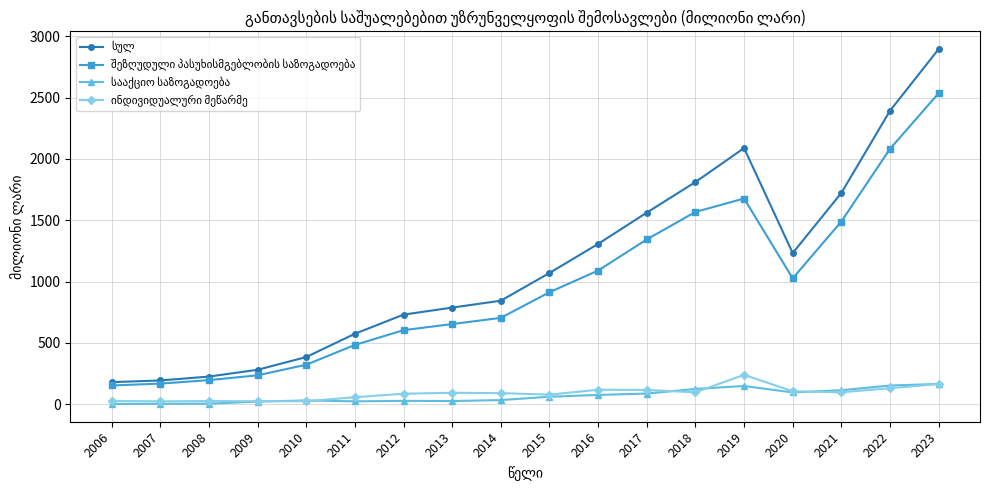

At which category does the chart reach its peak across all series?

2023